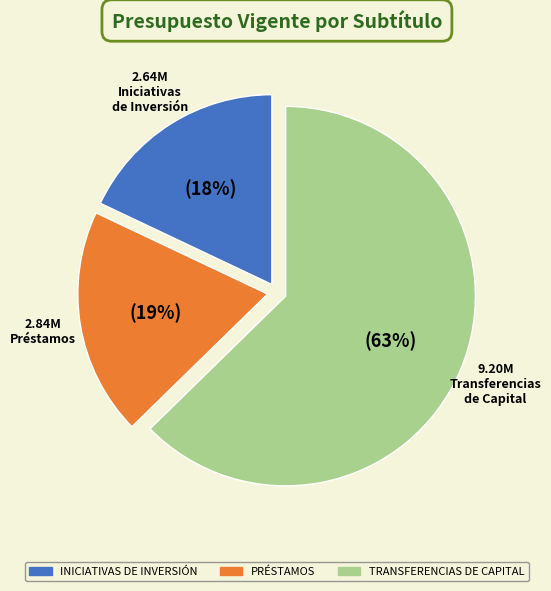

What percentage is the PRÉSTAMOS slice, to the nearest percent?

19%